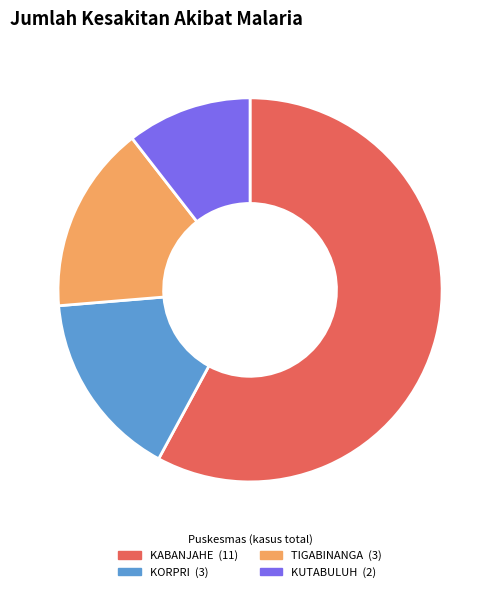

Is it true that KUTABULUH is 11% of the pie?

True